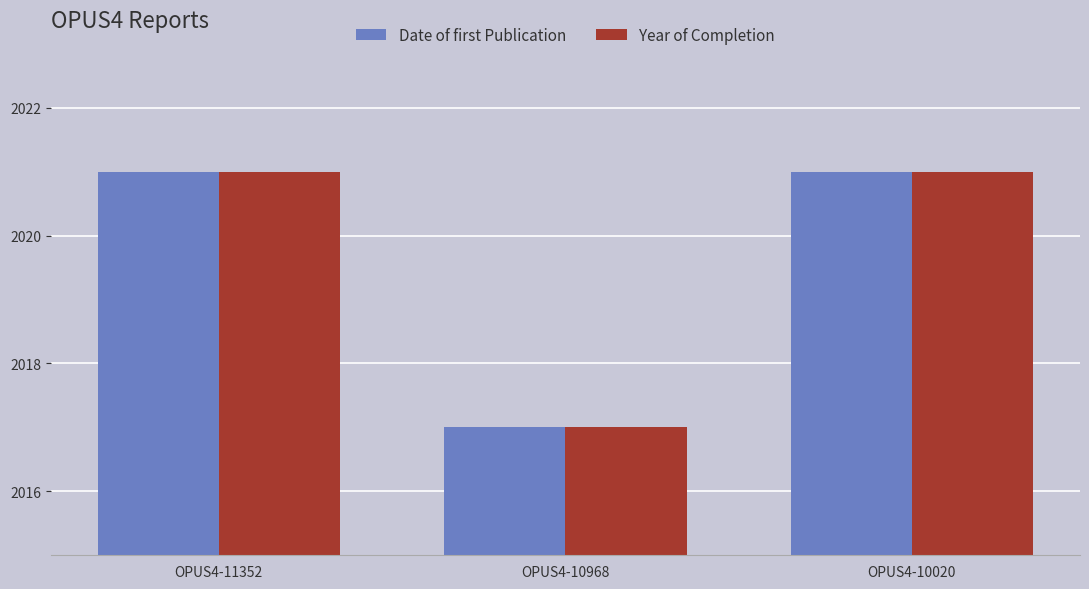

Which category has the lowest value across all series?

OPUS4-10968